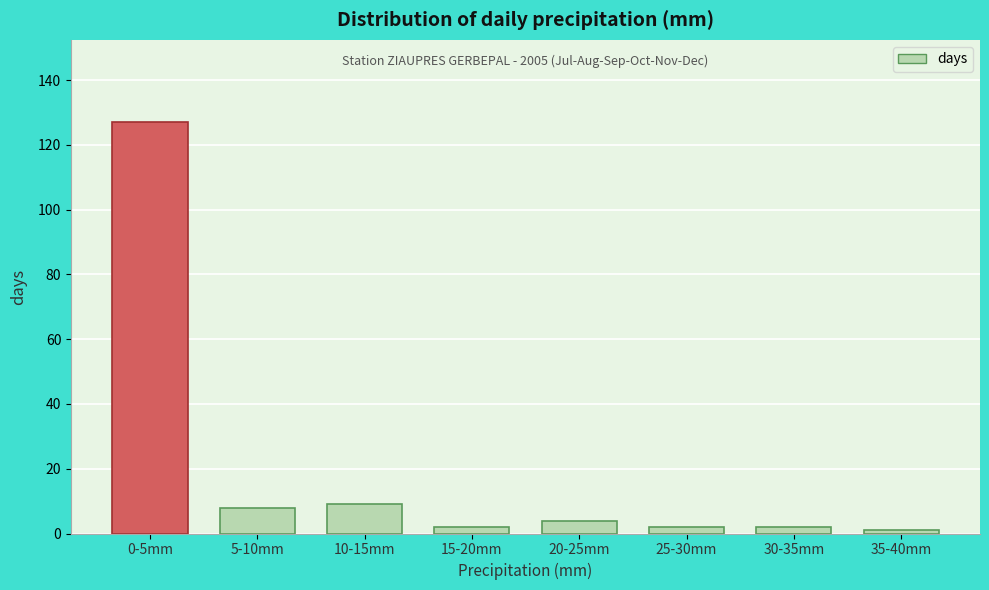

Reading right to left, extract all data points from this chart.

1	2	2	4	2	9	8	127